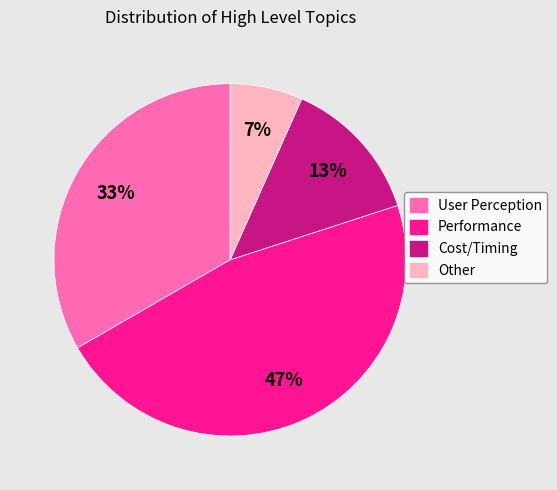

Is the sum of Performance and User Perception greater than half?

Yes